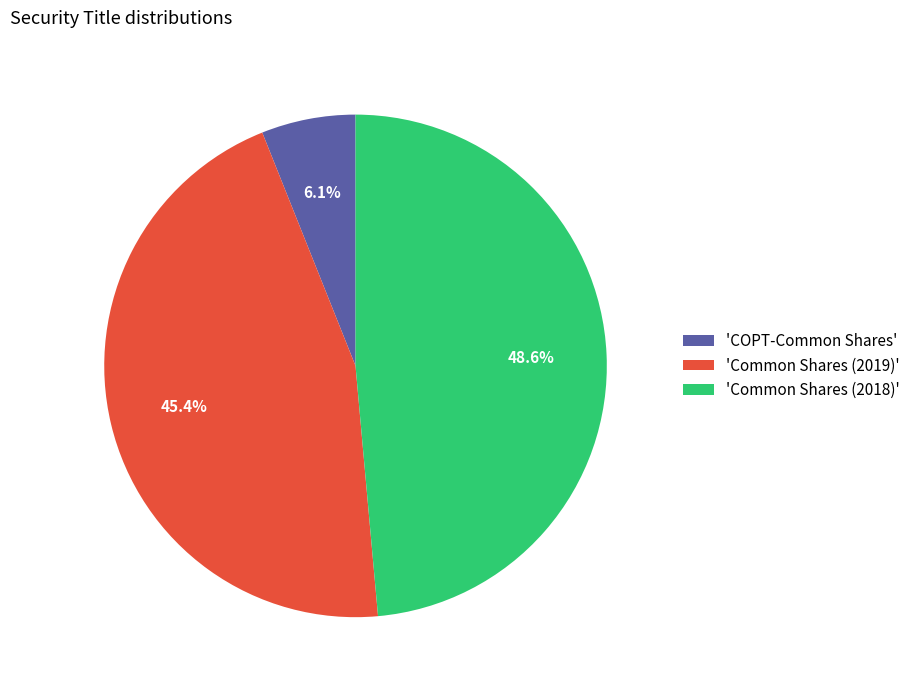

To the nearest percent, what is the average slice percentage?

33%